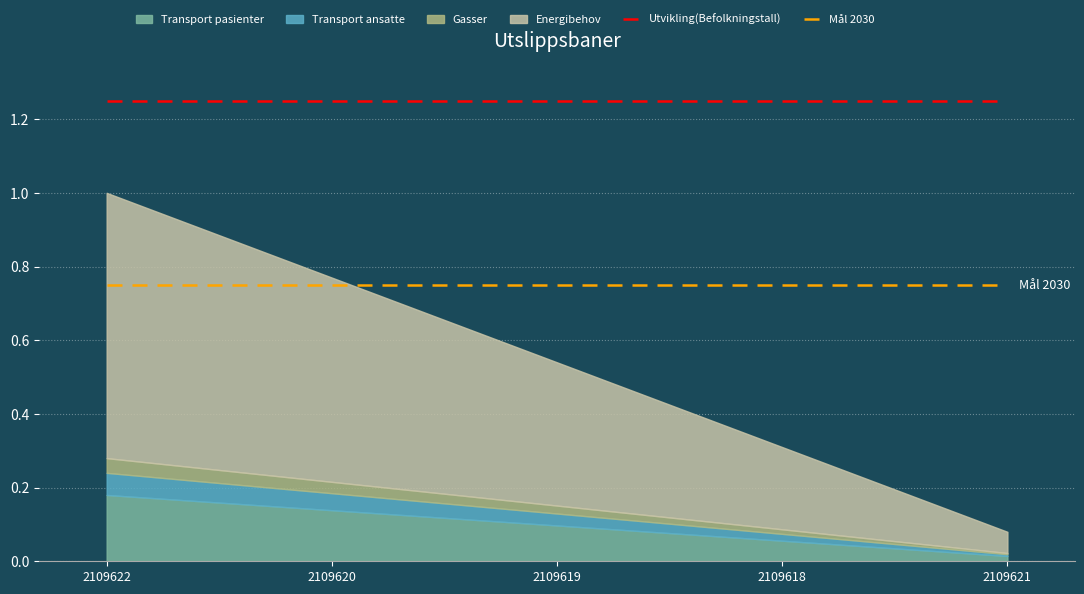

What position from the left is 2109618?

4